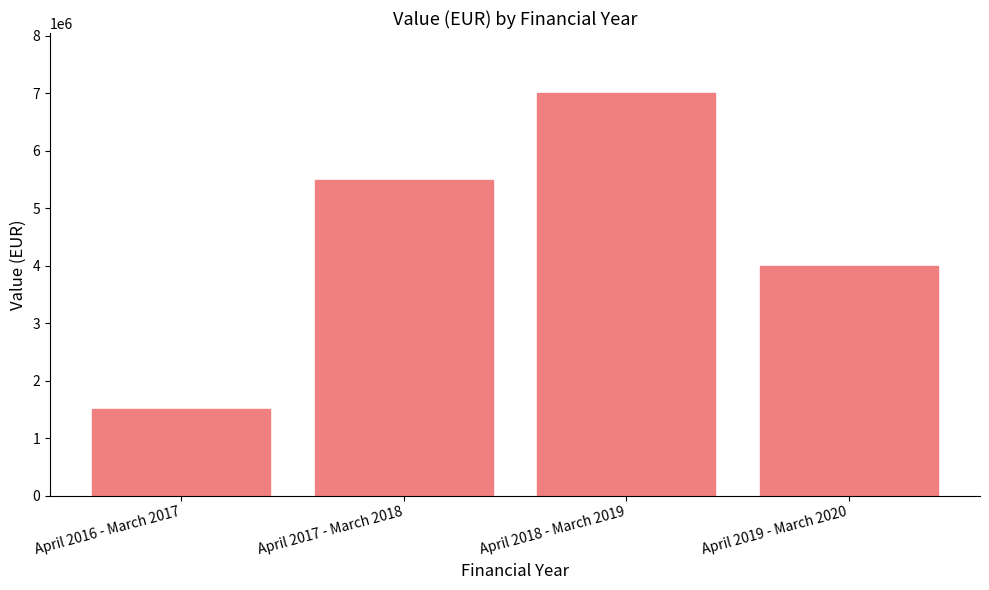

Is it true that the value at April 2018 - March 2019 is 7000000?

True